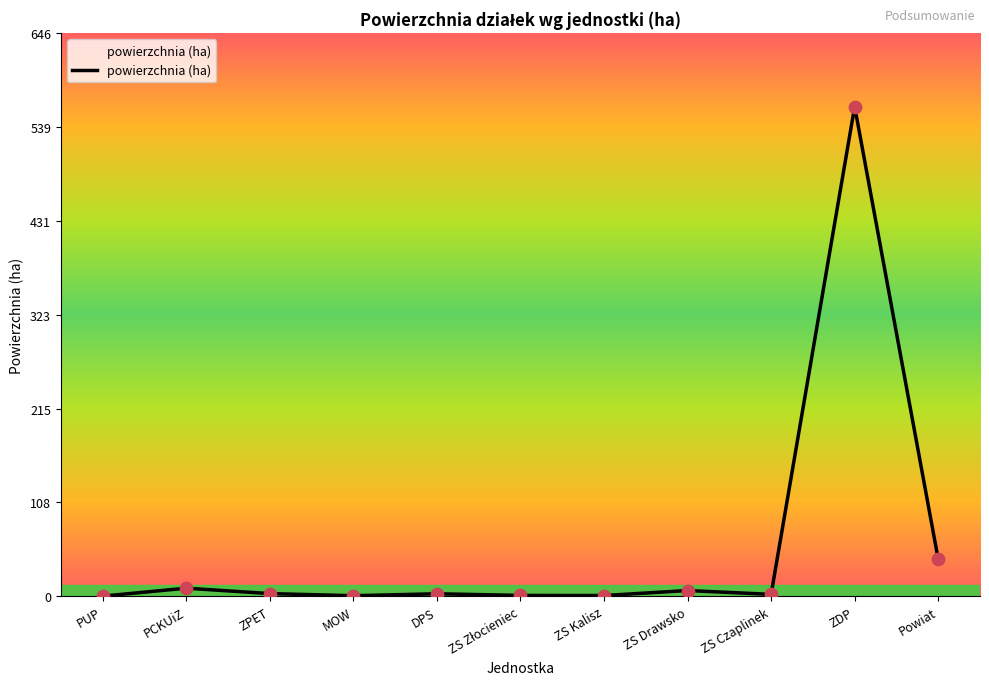

Between Powiat and DPS, which is larger?

Powiat